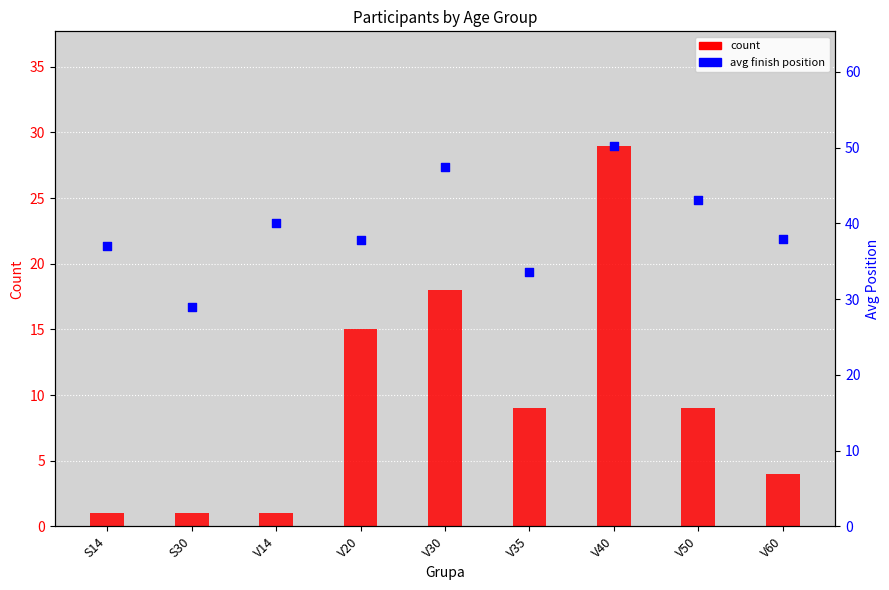

Which series has the largest total across all categories?

percentile rank within the sample